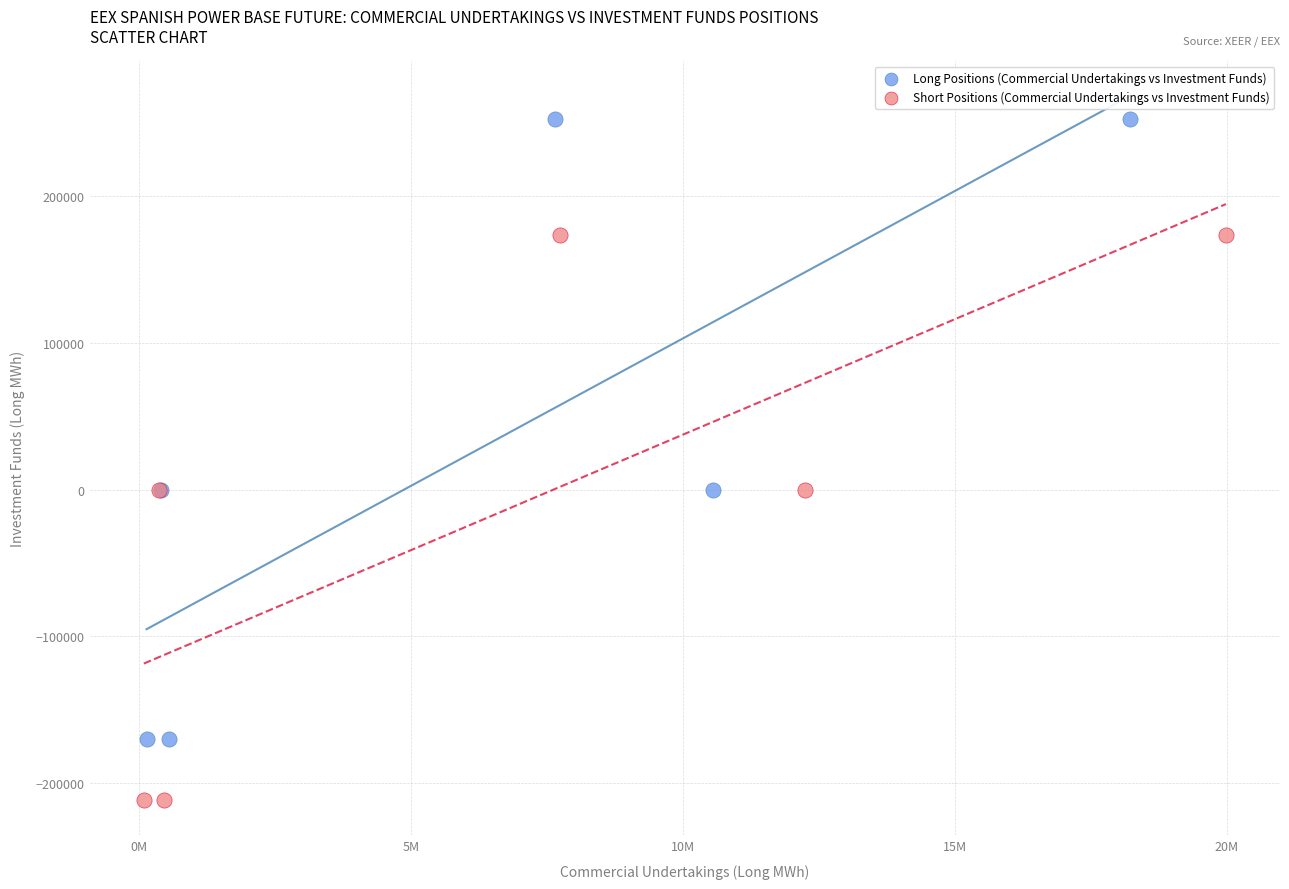

Which series reaches the minimum Y coordinate?

Short Positions (Commercial Undertakings vs Investment Funds)